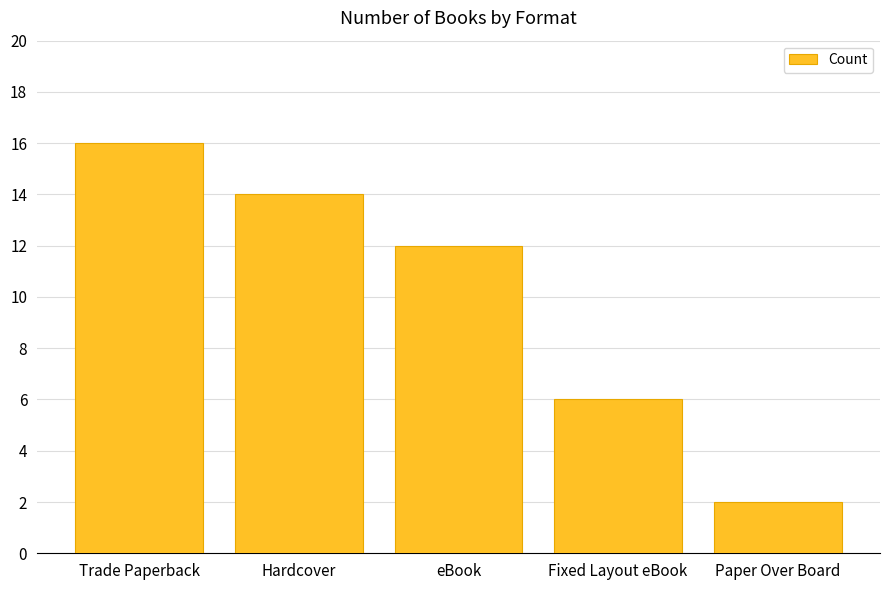

Is it true that the value at eBook is 12?

True